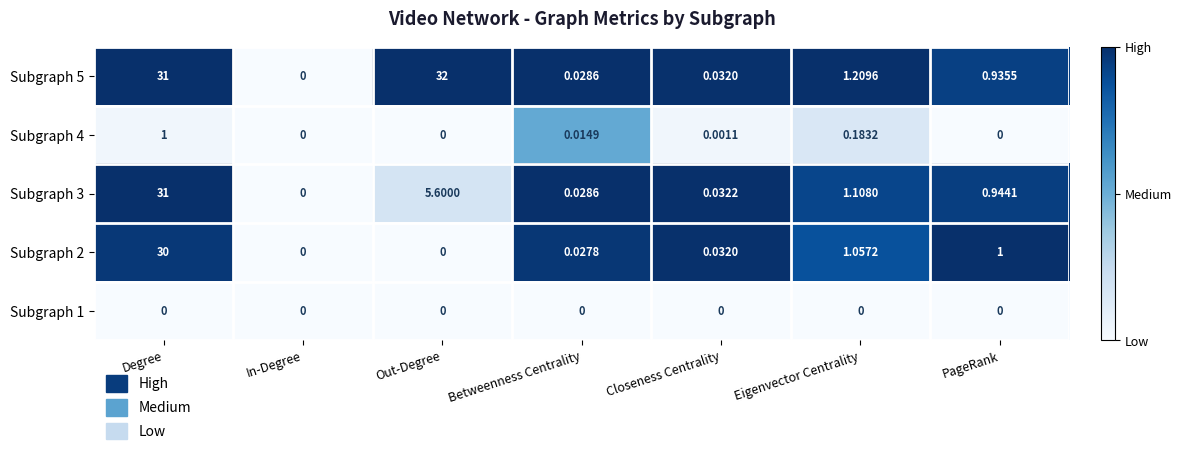

Count the number of data series in this chart.

5